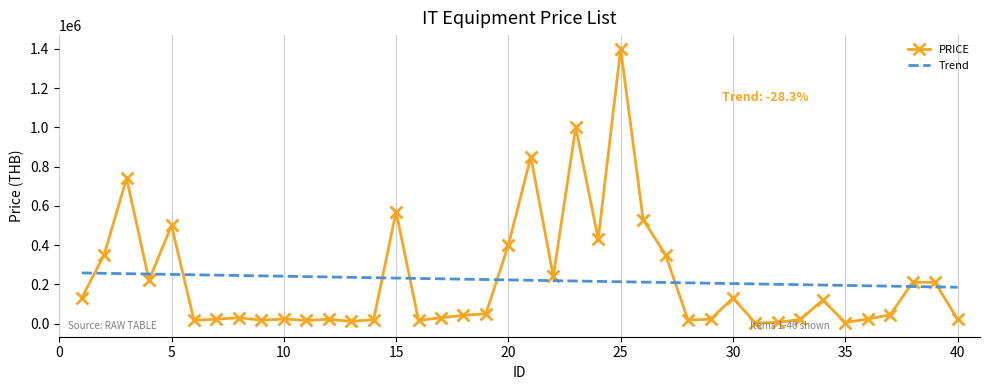

Which has a higher value, 21 or 4?

21